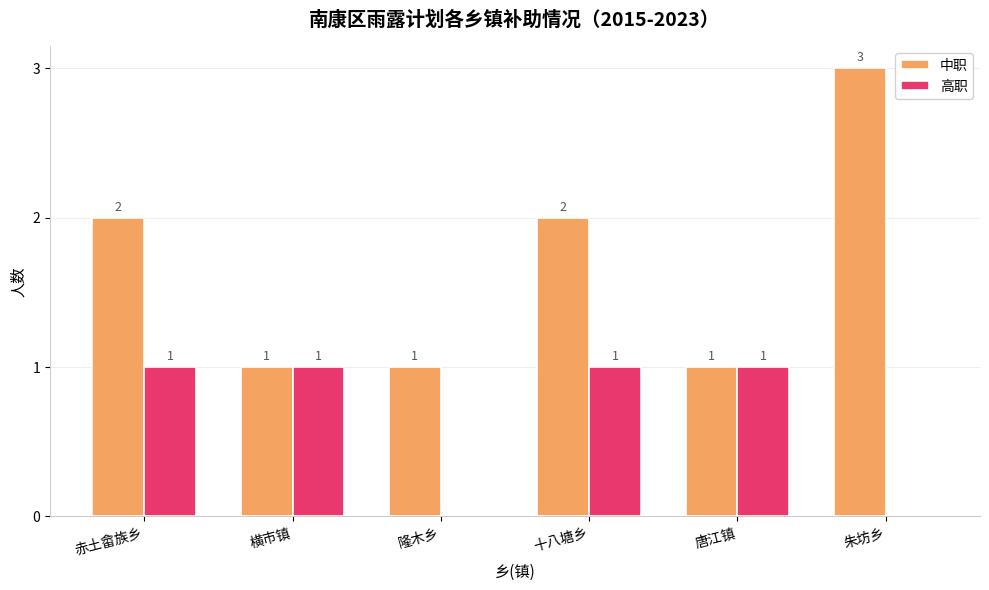

Which series has the largest total across all categories?

中职